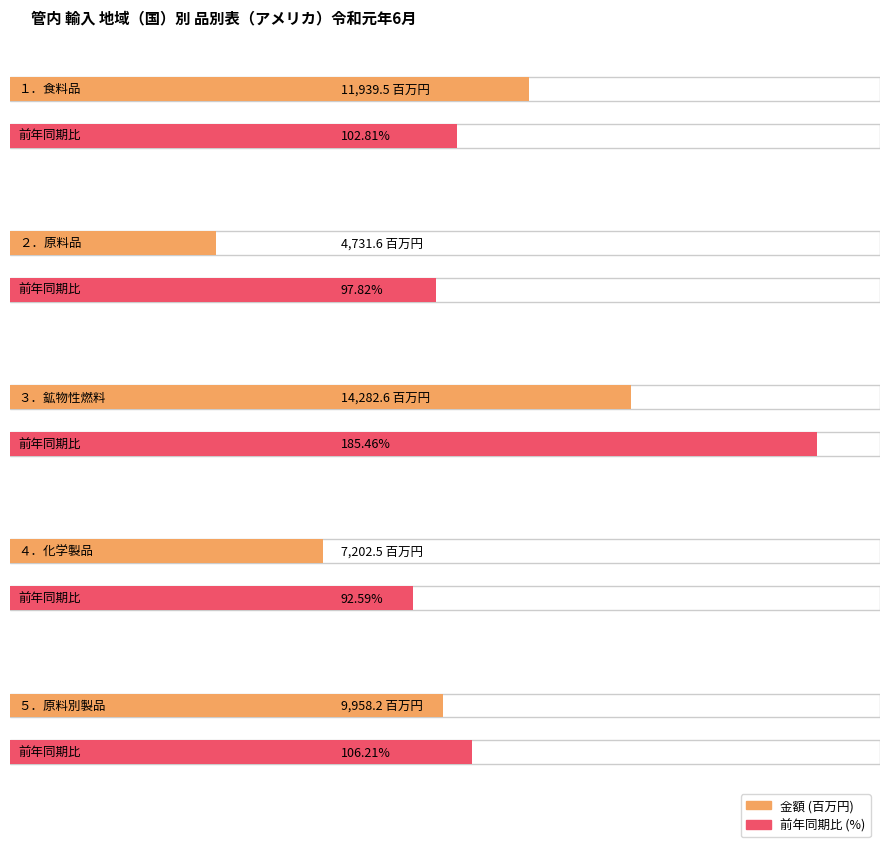

What are all the series names shown in the legend?

金額 (百万円), 前年同期比 (%)